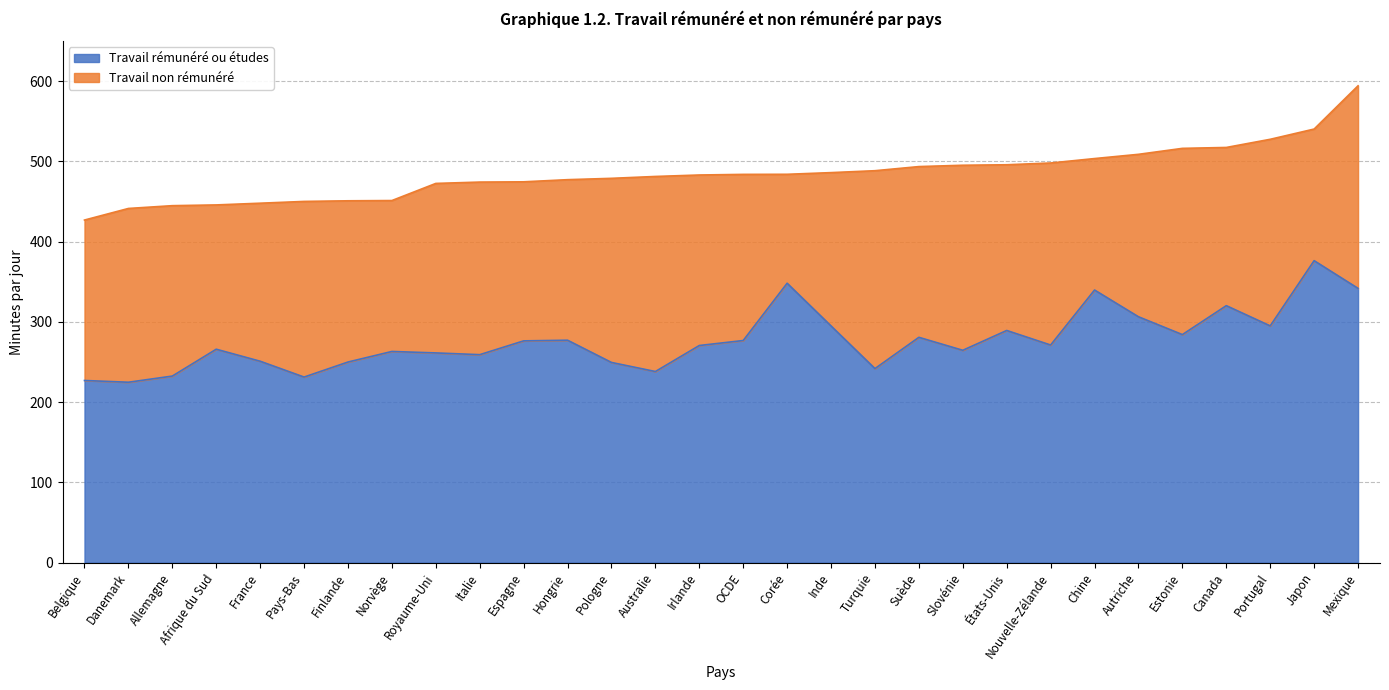

What is the ratio of the value at Nouvelle-Zélande to the value at Finlande?

1.1